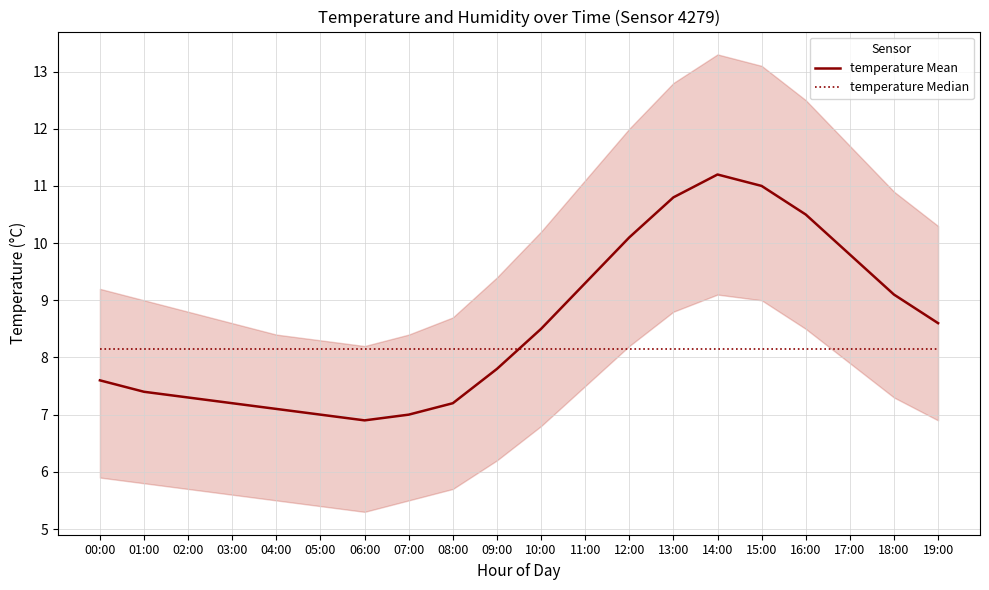

Which series ends up on top after the final intersection of temperature Mean and temperature Median?

temperature Mean